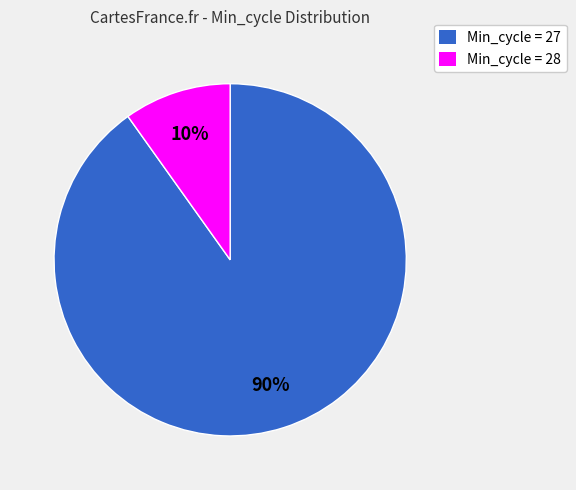

To the nearest percent, what is the average slice percentage?

50%